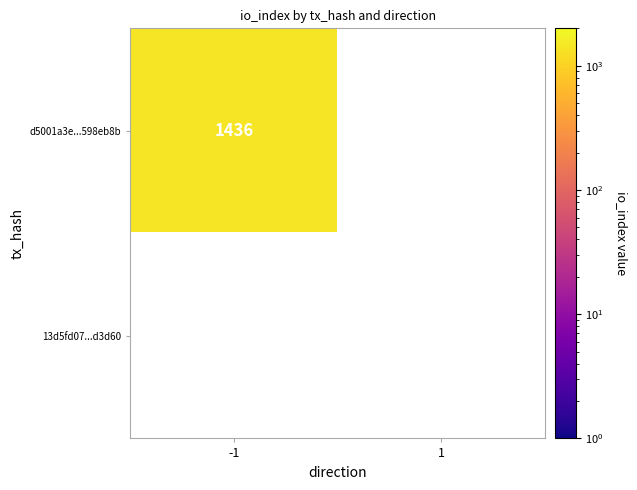

What is the difference between the maximum and minimum values in the d5001a3e987fcb68750e27144be82faa598eb8b series?

1436